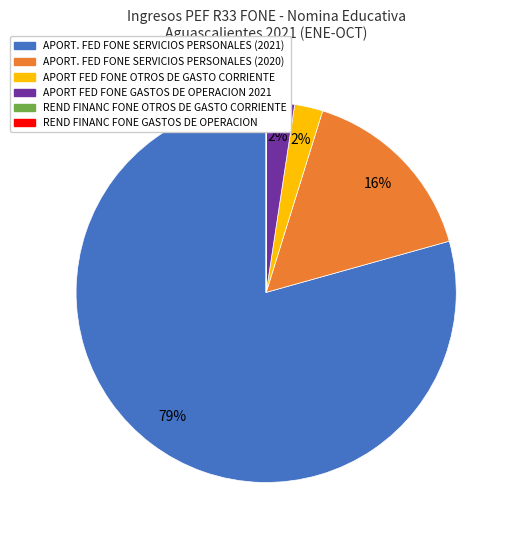

To the nearest percent, what portion does APORT. FED FONE SERVICIOS PERSONALES (2020) represent?

16%